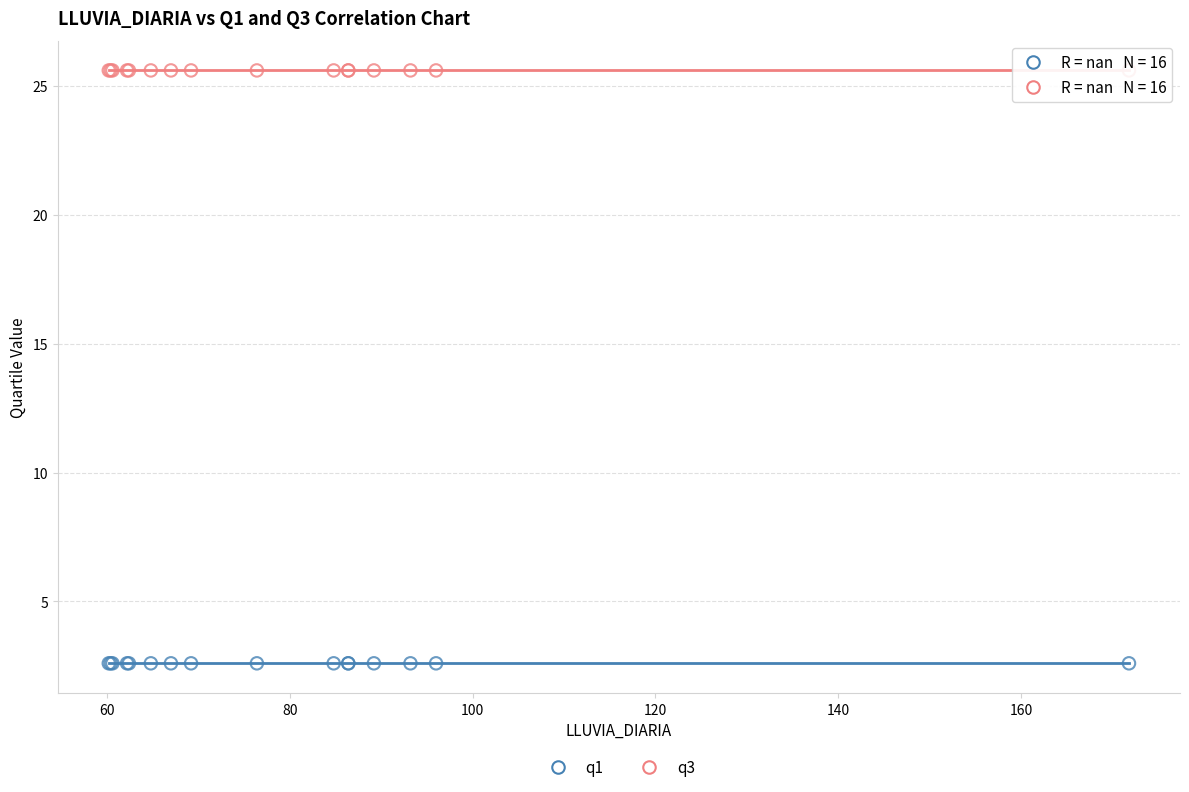

Which series reaches the maximum Y coordinate?

q3